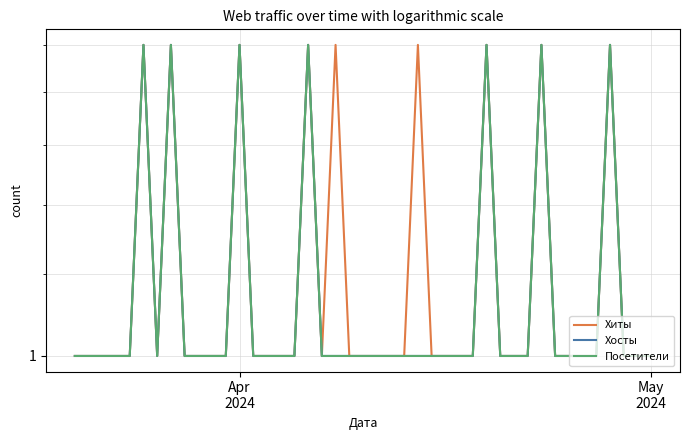

Reading right to left, list all the values displayed in this chart.

Хиты: 1	1	1	2	1	1	1	1	2	1	1	1	2	1	1	1	1	2	1	1	1	1	1	2	1	2	1	1	1	1	2	1	1	1	1	2	1	2	1	1
Хосты: 1	1	1	2	1	1	1	1	2	1	1	1	2	1	1	1	1	1	1	1	1	1	1	1	1	2	1	1	1	1	2	1	1	1	1	2	1	2	1	1
Посетители: 1	1	1	2	1	1	1	1	2	1	1	1	2	1	1	1	1	1	1	1	1	1	1	1	1	2	1	1	1	1	2	1	1	1	1	2	1	2	1	1